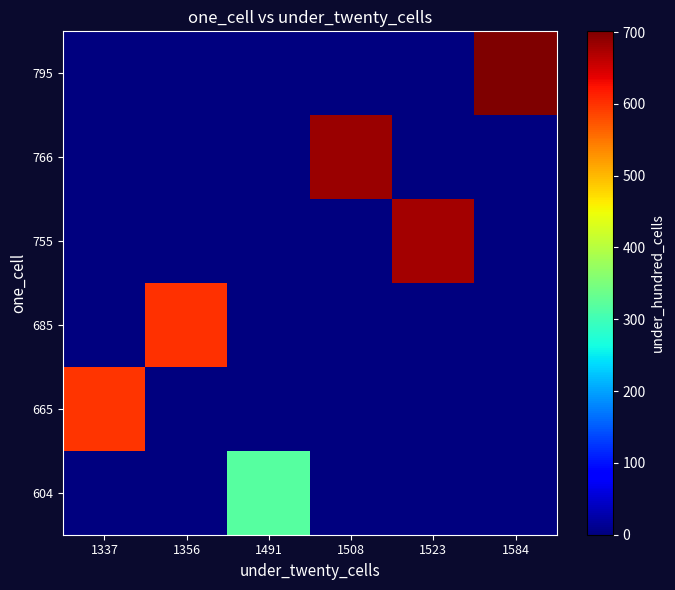

Reading left to right, list all the values displayed in this chart.

604: 1337=0	1356=0	1491=319	1508=0	1523=0	1584=0
665: 1337=599	1356=0	1491=0	1508=0	1523=0	1584=0
685: 1337=0	1356=600	1491=0	1508=0	1523=0	1584=0
755: 1337=0	1356=0	1491=0	1508=0	1523=678	1584=0
766: 1337=0	1356=0	1491=0	1508=683	1523=0	1584=0
795: 1337=0	1356=0	1491=0	1508=0	1523=0	1584=701